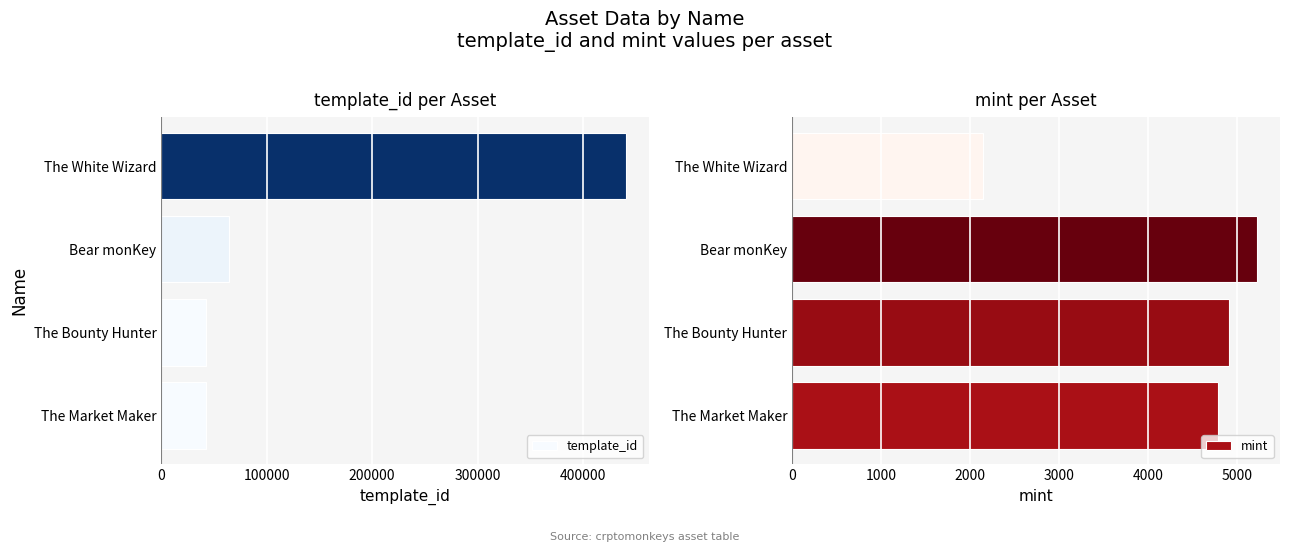

How many bars are there in each group?

2